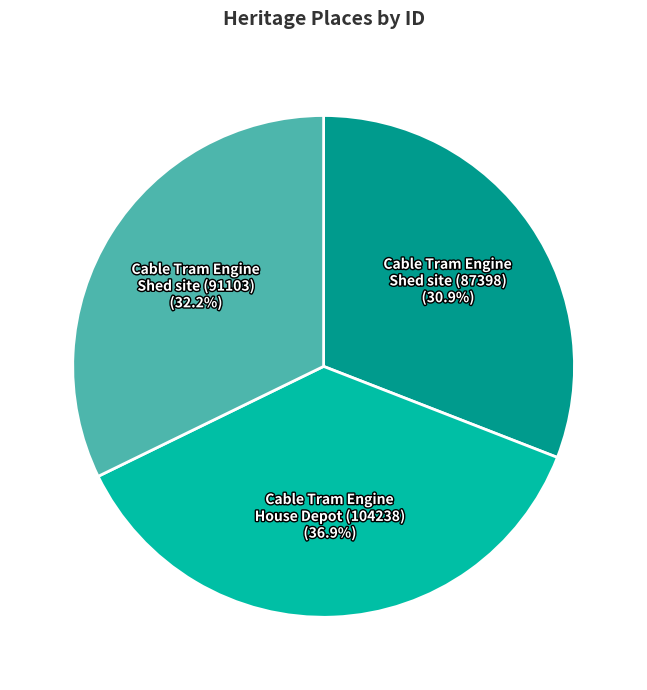

Count the number of slices in the pie.

3